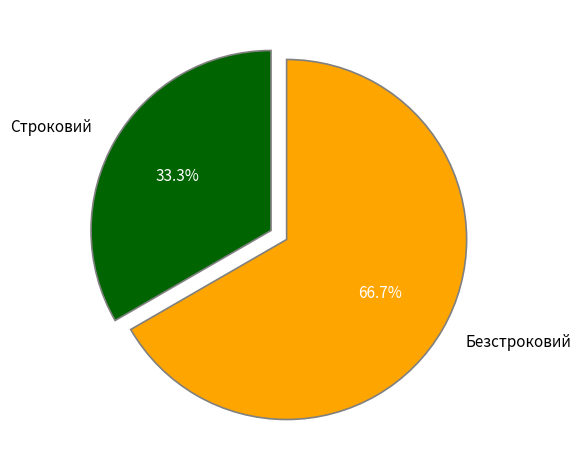

To the nearest percent, what portion does Строковий represent?

33%